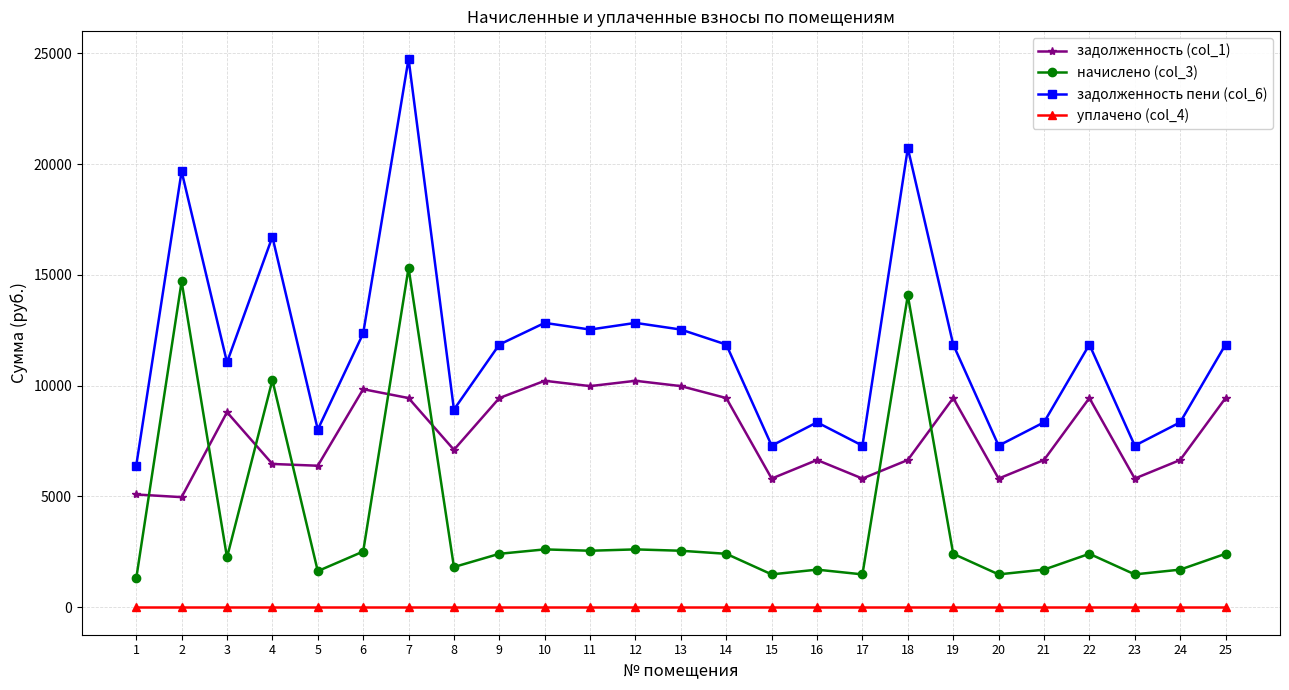

What is the difference between the highest and lowest values at 24?

8346.0